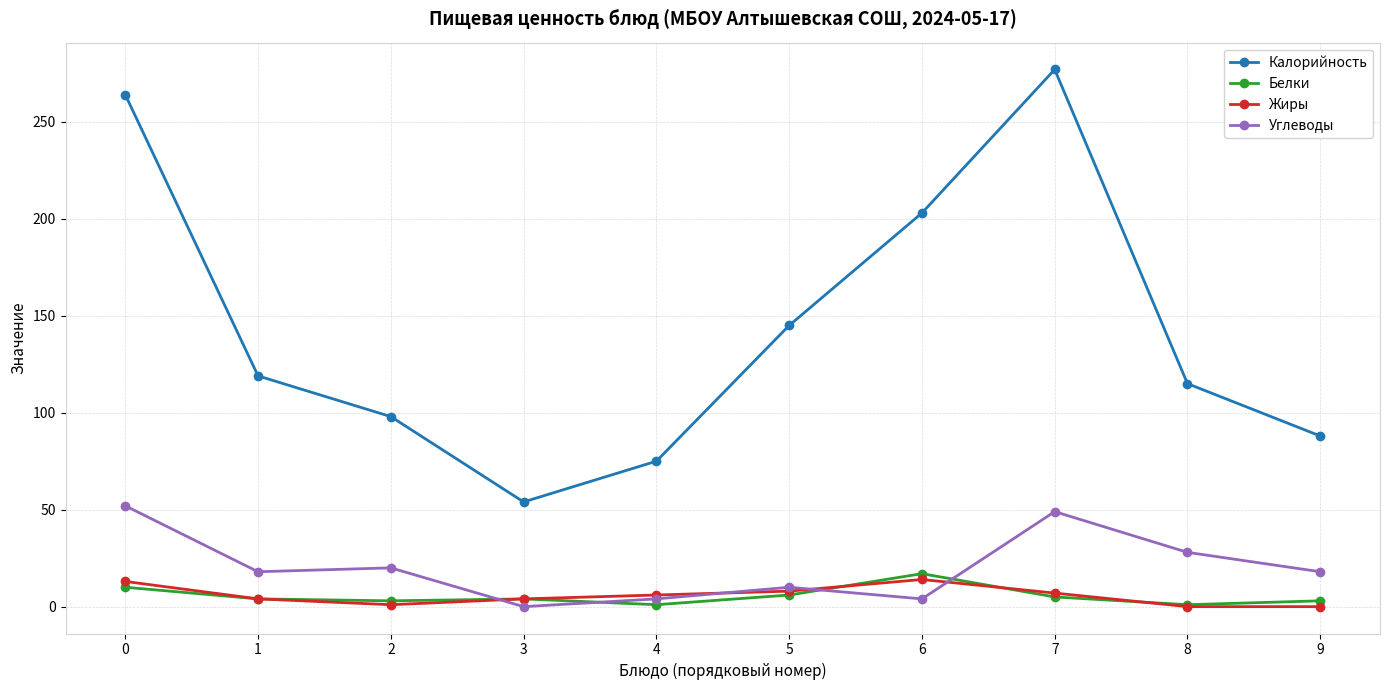

Between 2 and 3, which series saw the biggest shift?

Калорийность